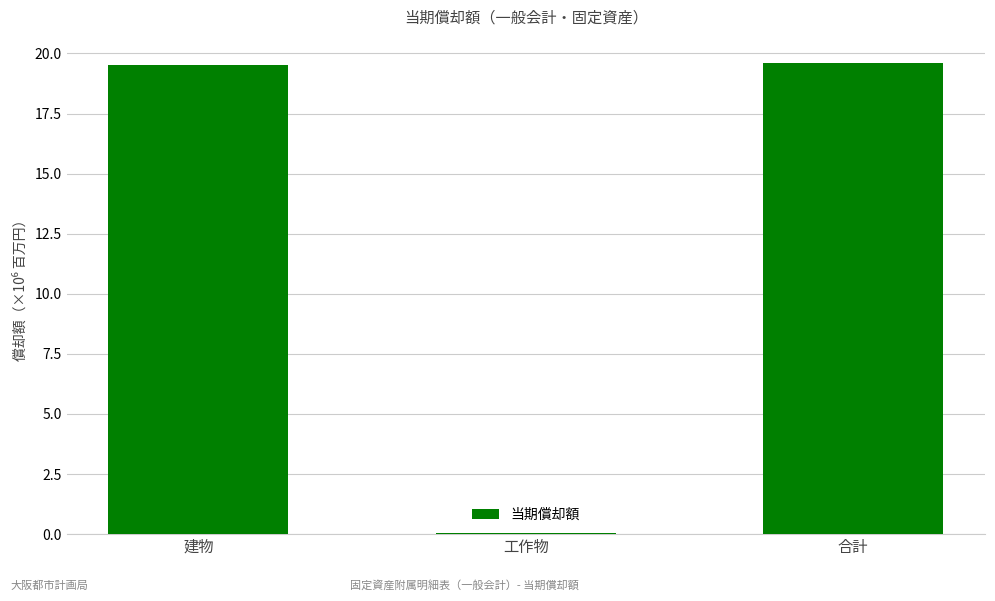

What is the sum of the values at 建物 and 合計?

39.1